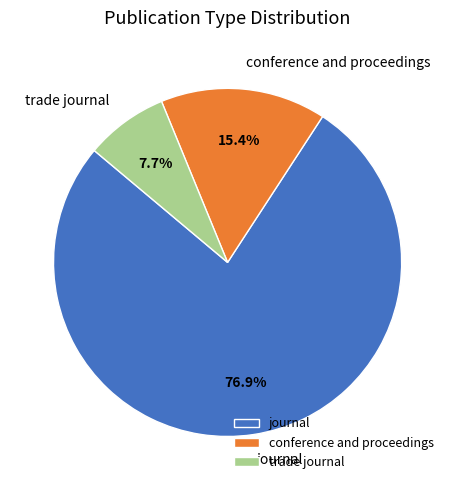

What percentage do conference and proceedings and trade journal together represent?

23.1%